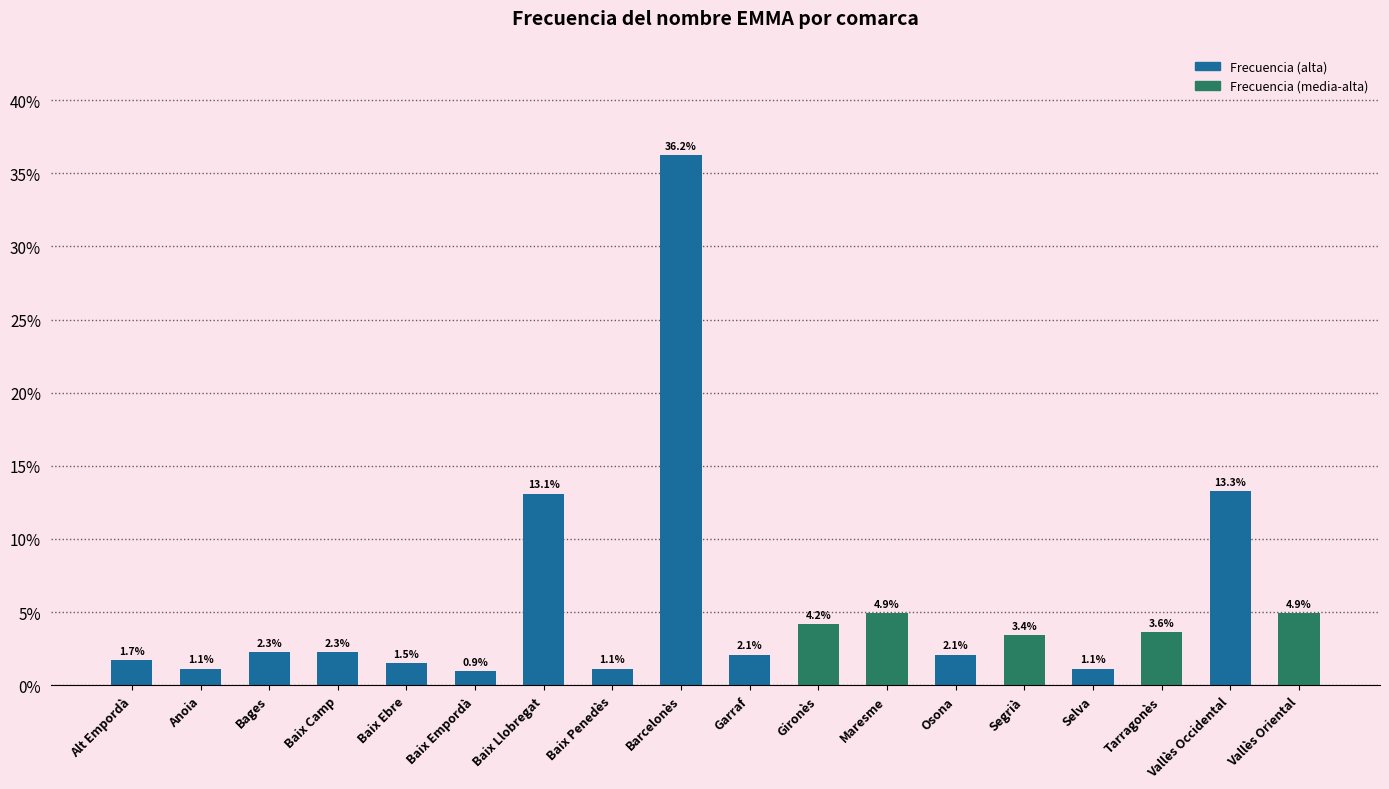

What is the label of the 6th bar from the left?

Baix Empordà